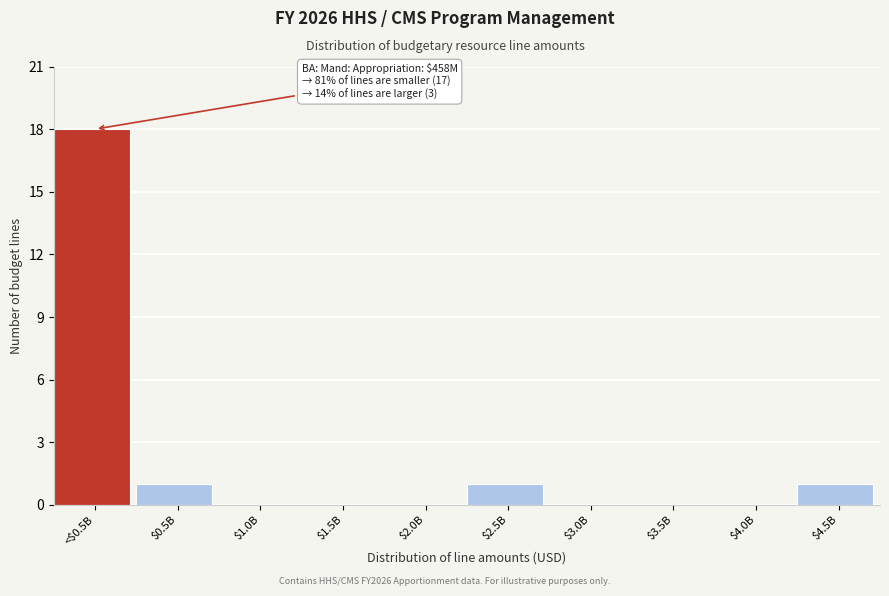

The chart shows a value of 29 at <$0.5B. True or false?

False